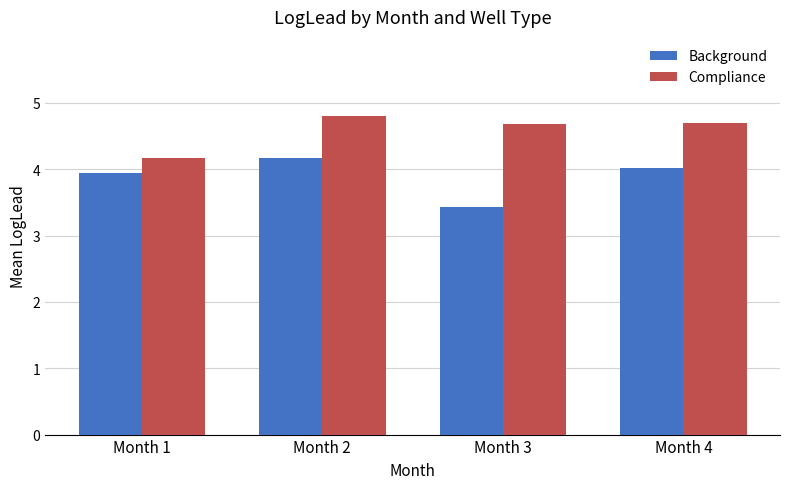

Is it true that Compliance equals 2.0 at Month 2?

False